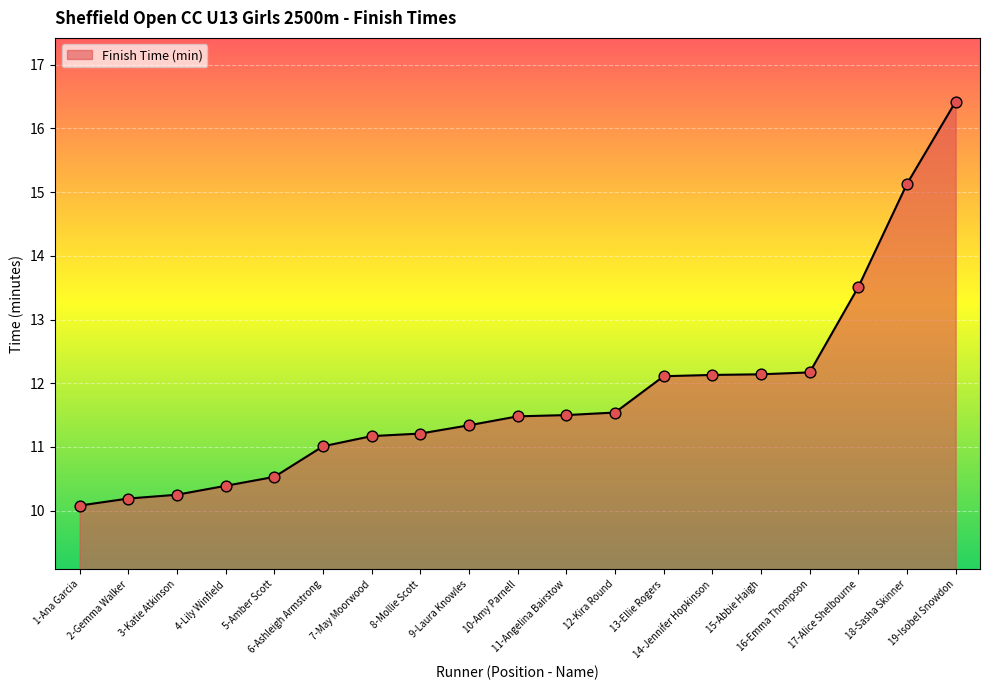

What is the change in value from 1-Ana Garcia to 9-Laura Knowles?

+1.3